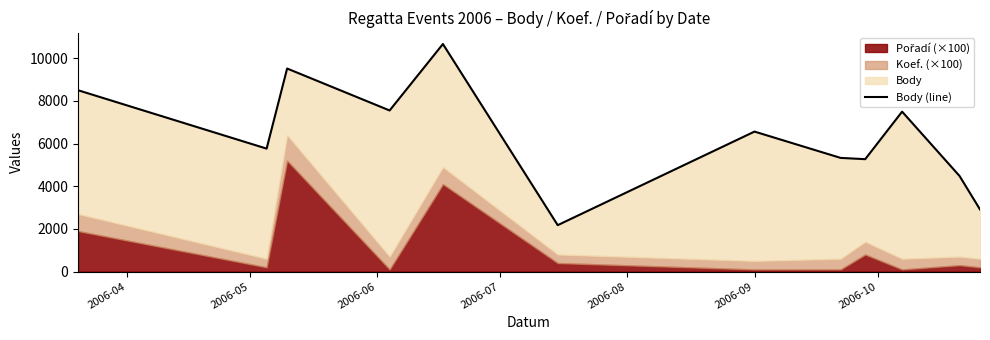

What is the smallest value displayed?

2176